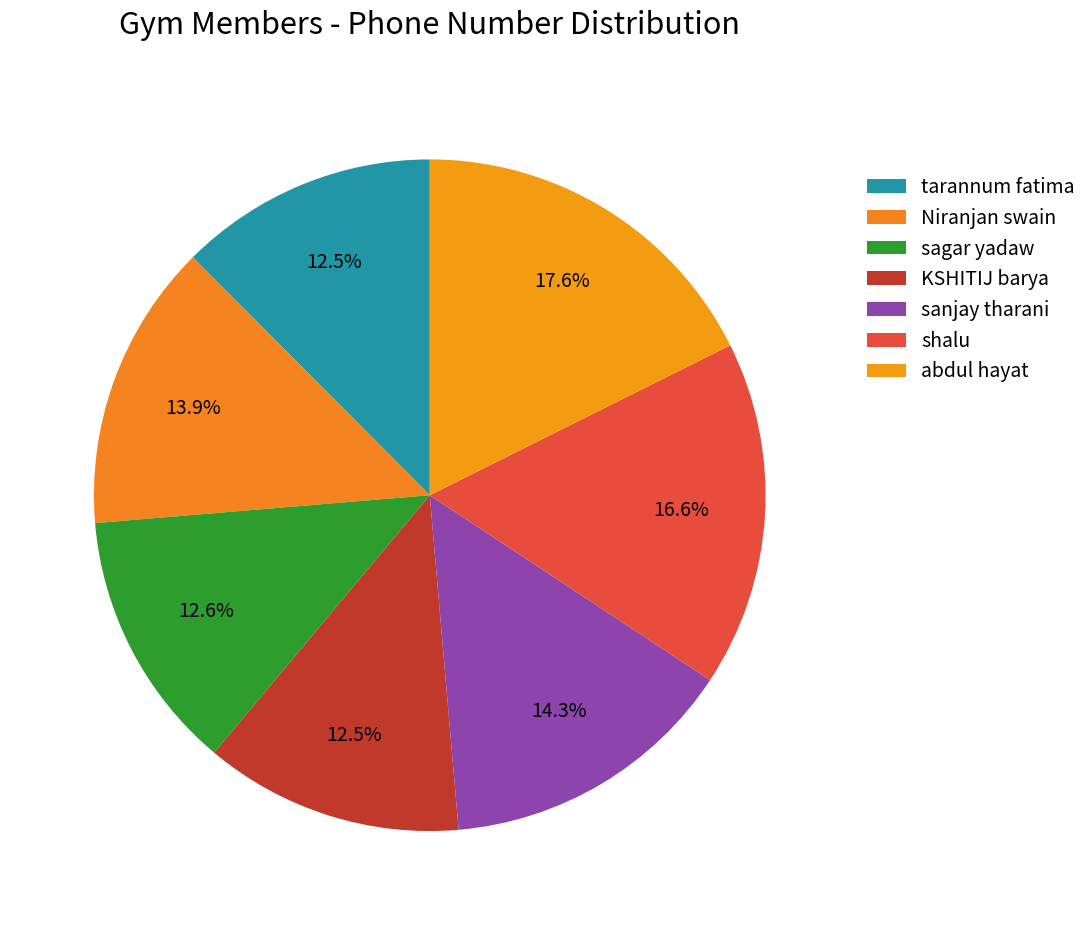

What percentage is the shalu slice, to the nearest percent?

17%